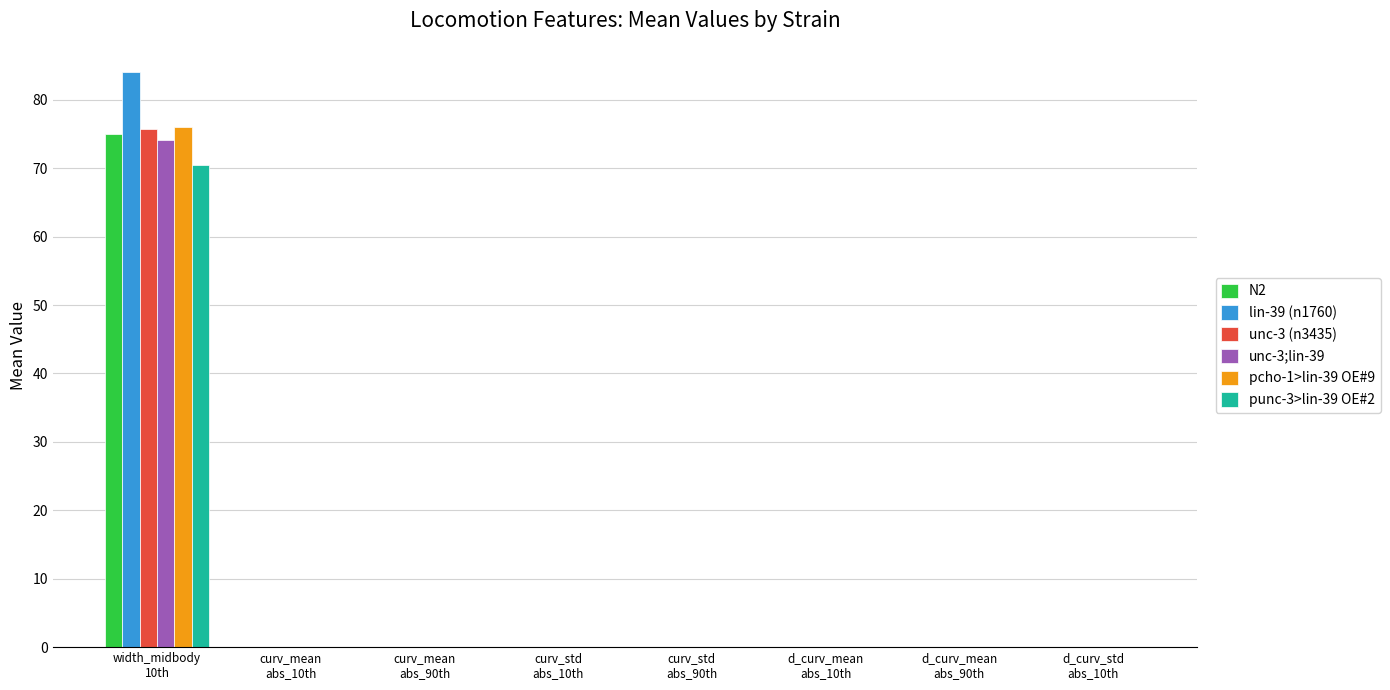

What is the sum of all punc-3>lin-39 OE#2 values?

70.5